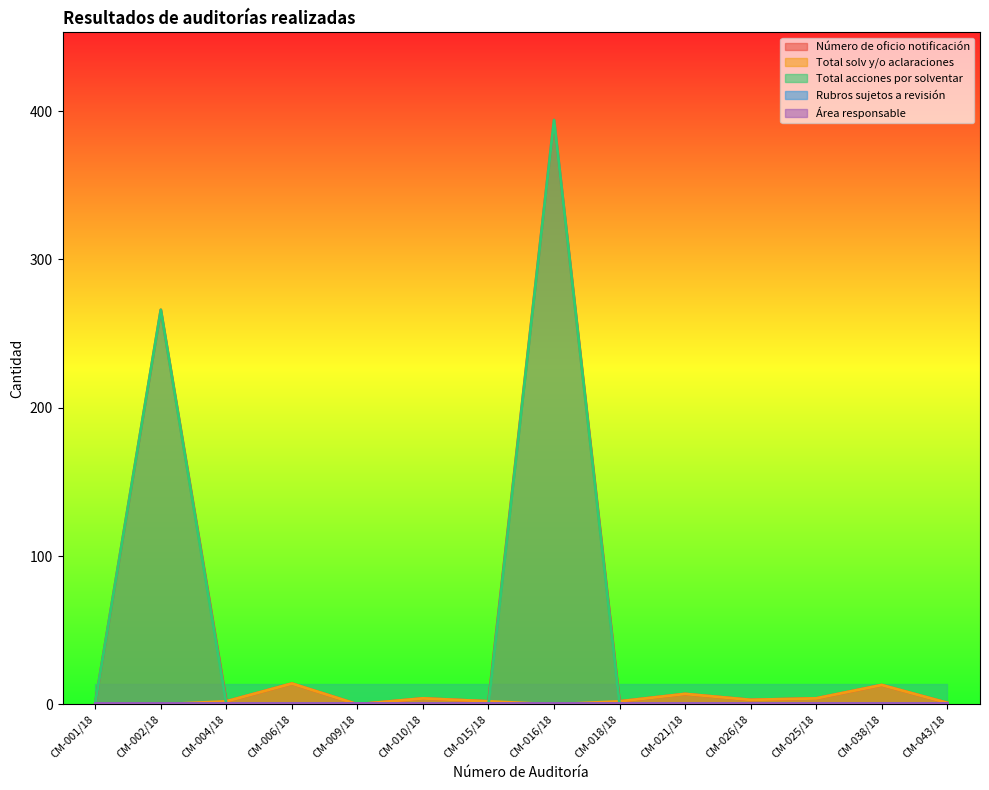

What is the difference between the highest and lowest values at CM-026/18?

3